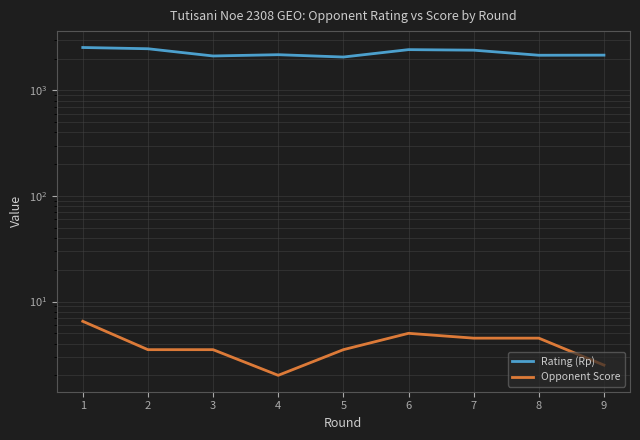

Which series has the widest spread of values?

Rating (Rp)